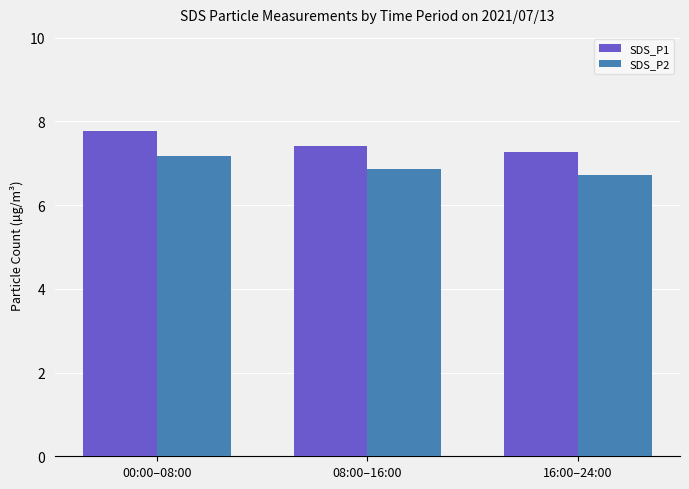

Are the bars grouped side by side (vs. stacked)?

Yes